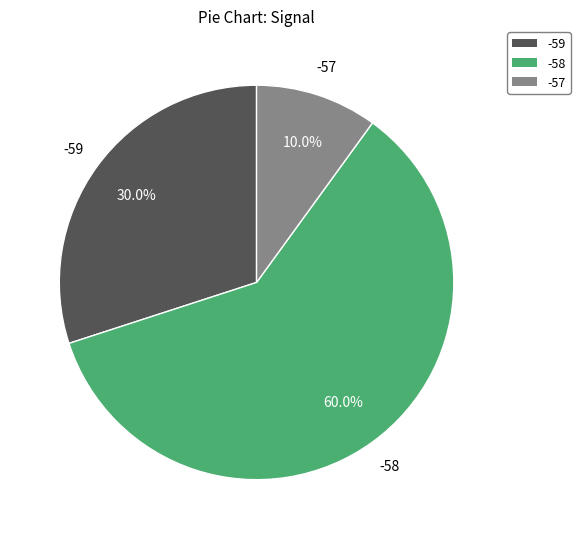

Is there a majority slice in this chart?

Yes